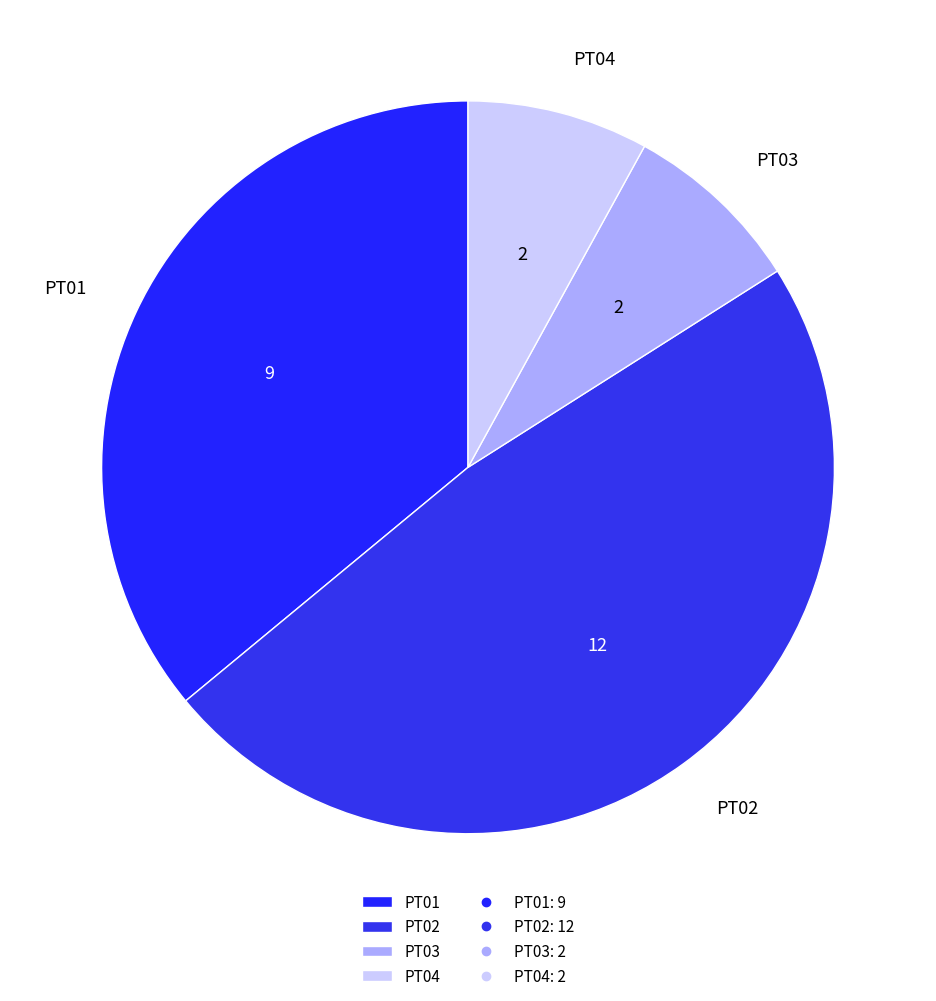

Is it true that PT01 is 36% of the pie?

True